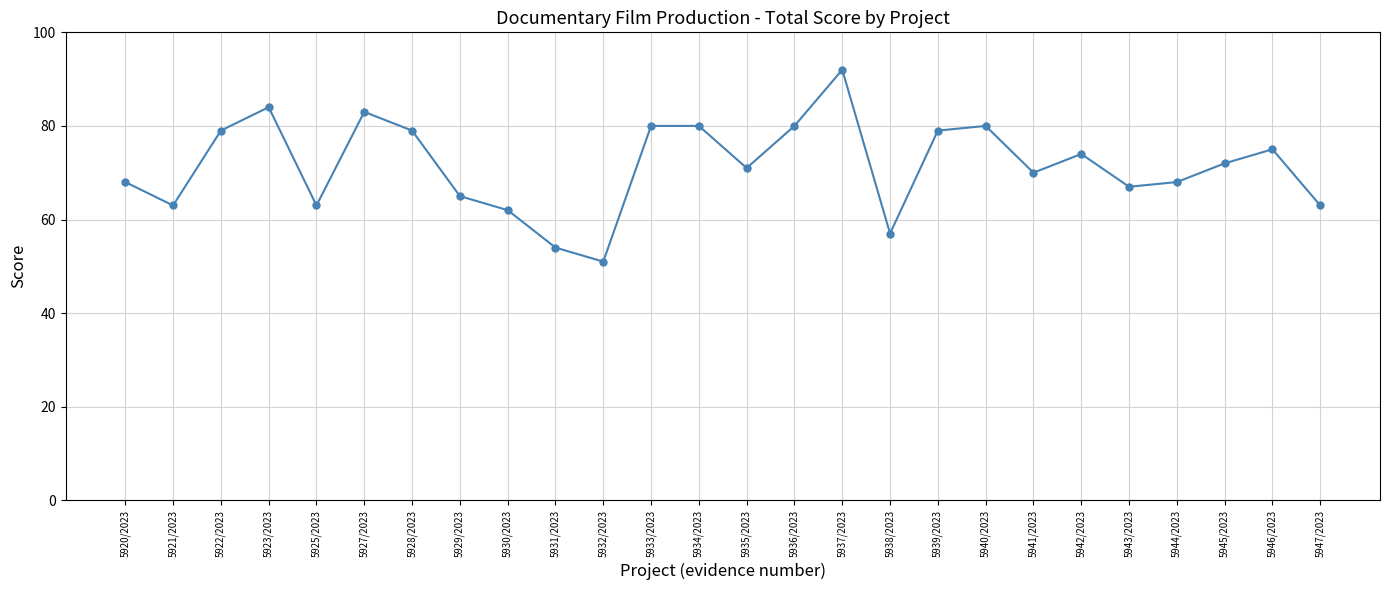

Reading left to right, what are all the values shown in this chart?

5920/2023=68	5921/2023=63	5922/2023=79	5923/2023=84	5925/2023=63	5927/2023=83	5928/2023=79	5929/2023=65	5930/2023=62	5931/2023=54	5932/2023=51	5933/2023=80	5934/2023=80	5935/2023=71	5936/2023=80	5937/2023=92	5938/2023=57	5939/2023=79	5940/2023=80	5941/2023=70	5942/2023=74	5943/2023=67	5944/2023=68	5945/2023=72	5946/2023=75	5947/2023=63